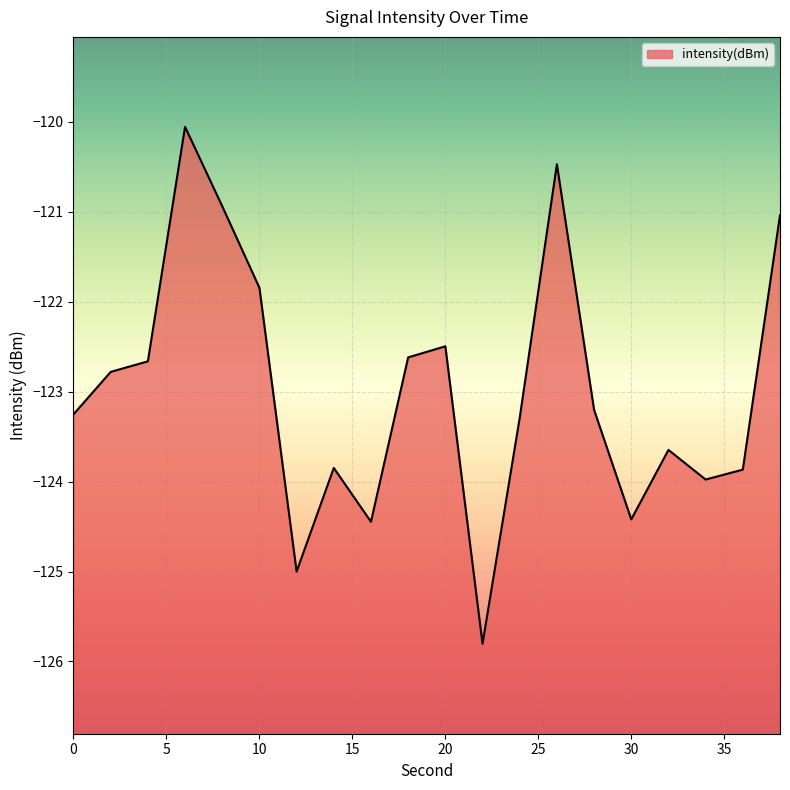

At which category does the data reach its first local peak?

6